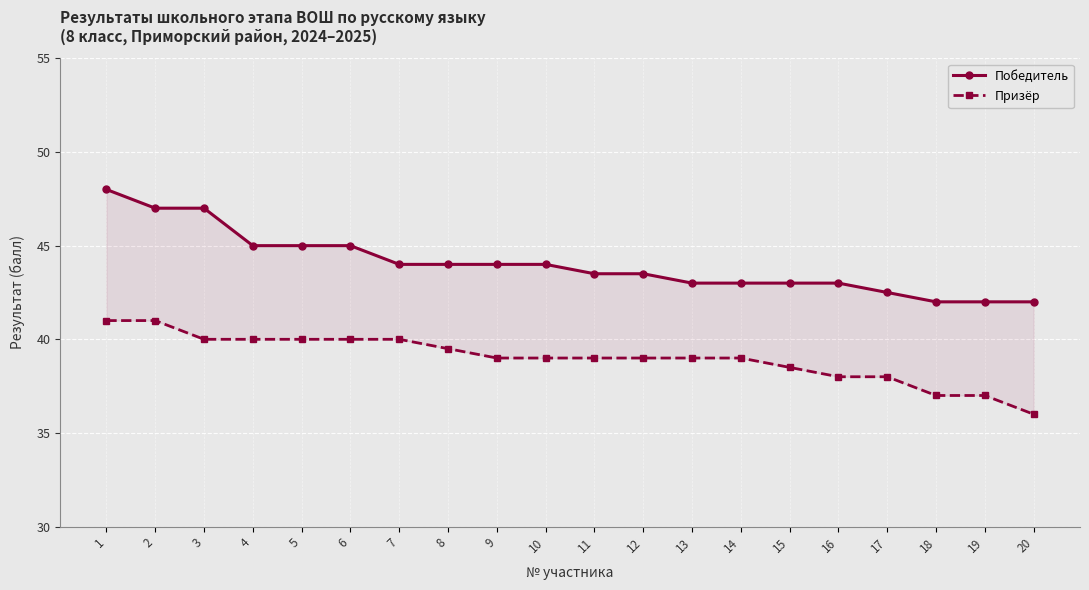

At which category is the sum across all series the highest?

1